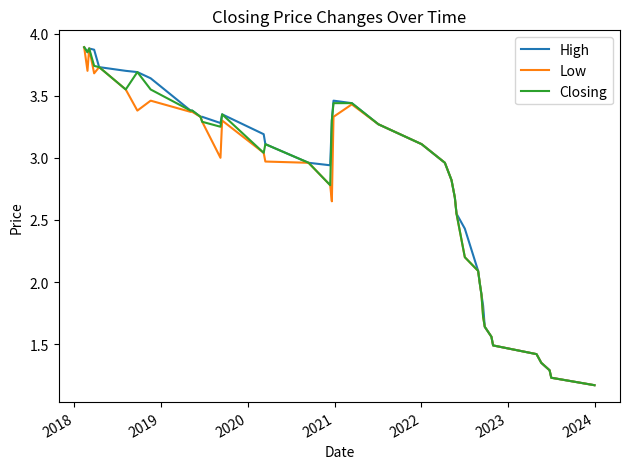

Is this an area chart (filled region under the line)?

No